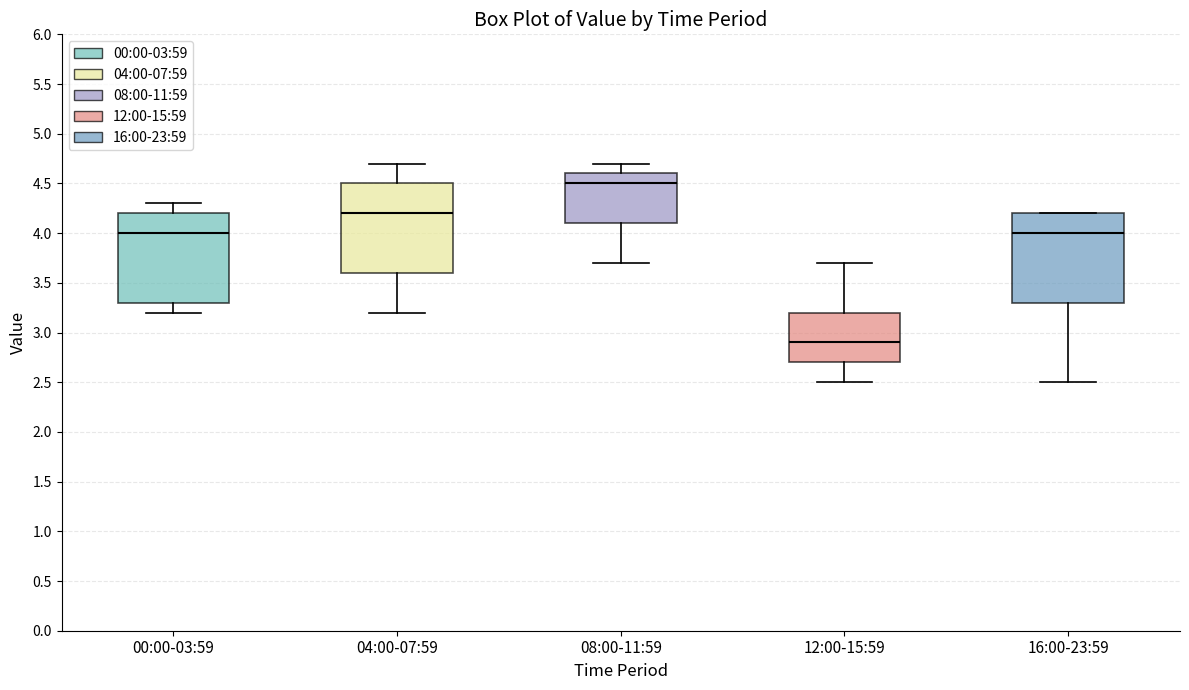

Which box's median line is the highest?

08:00-11:59